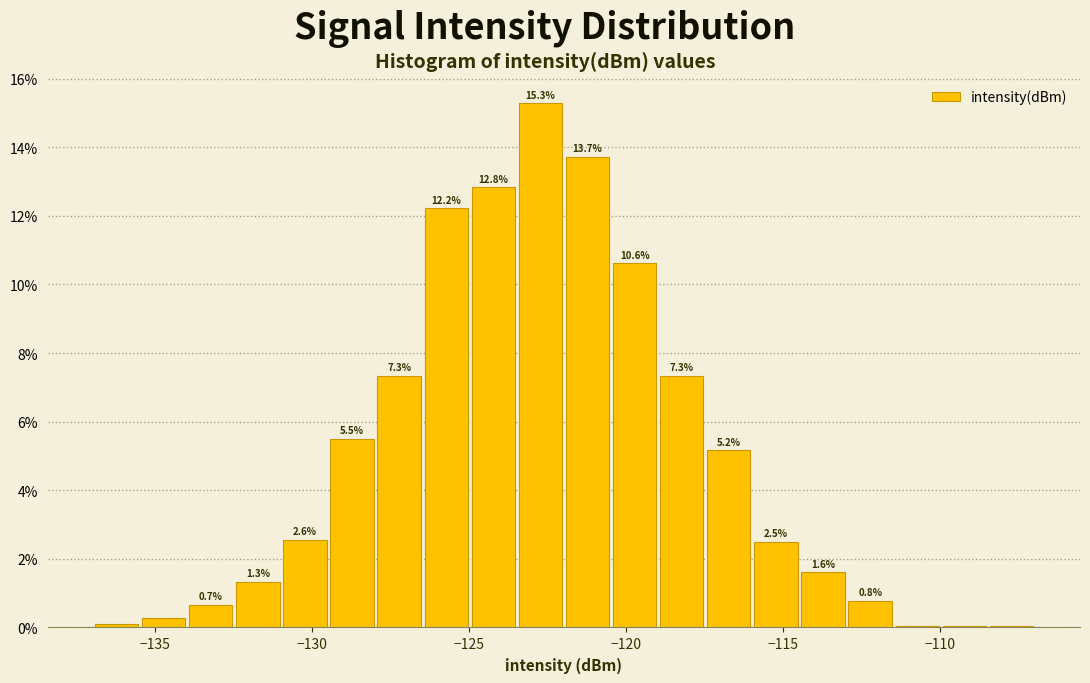

Read against the x-axis, roughly where is the centre of the tallest bar?

-122.5